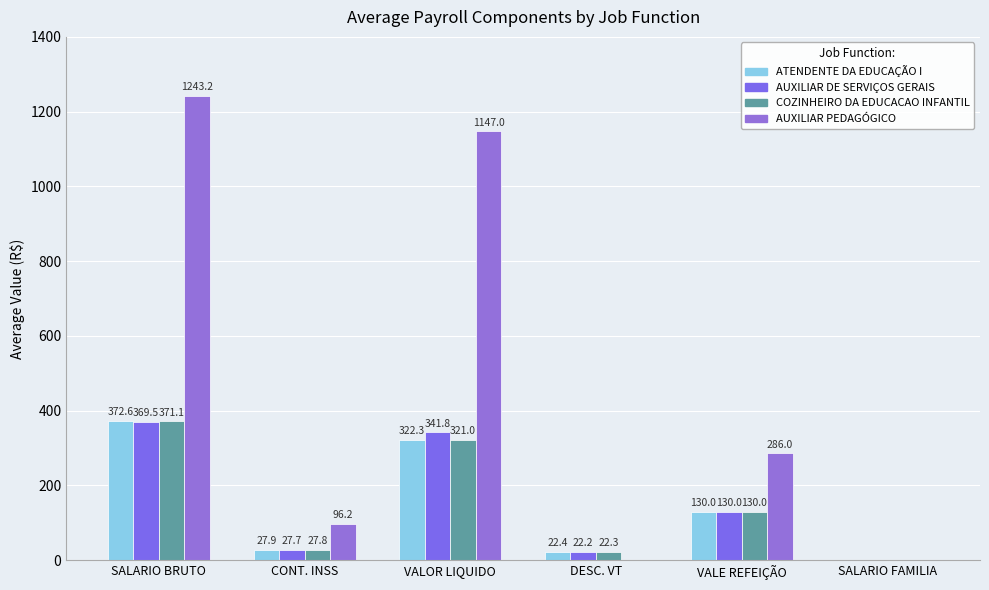

How many categories are shown in the chart?

6